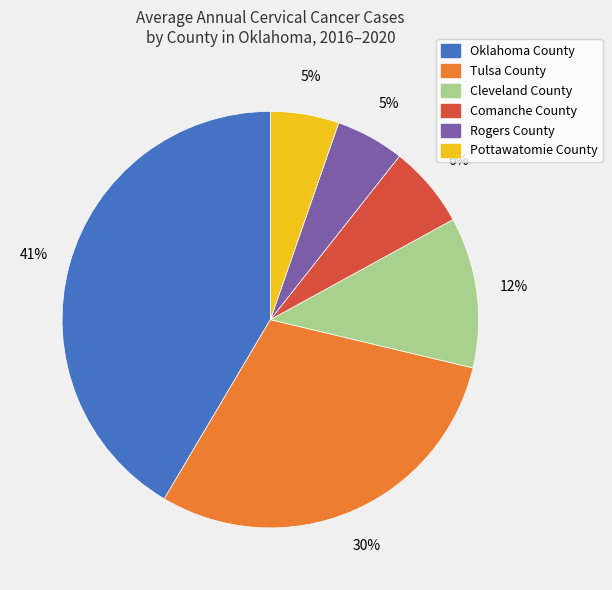

Is it true that Rogers County is 5% of the pie?

True